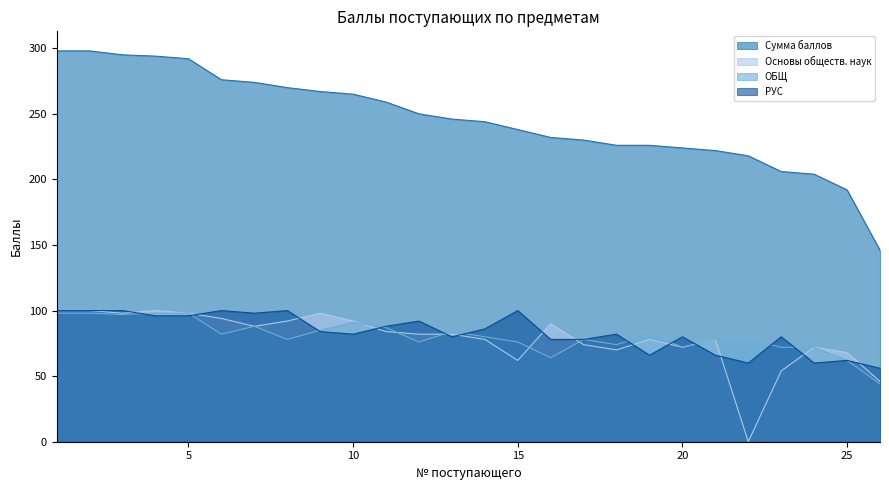

What is the sum of all РУС values?

2170